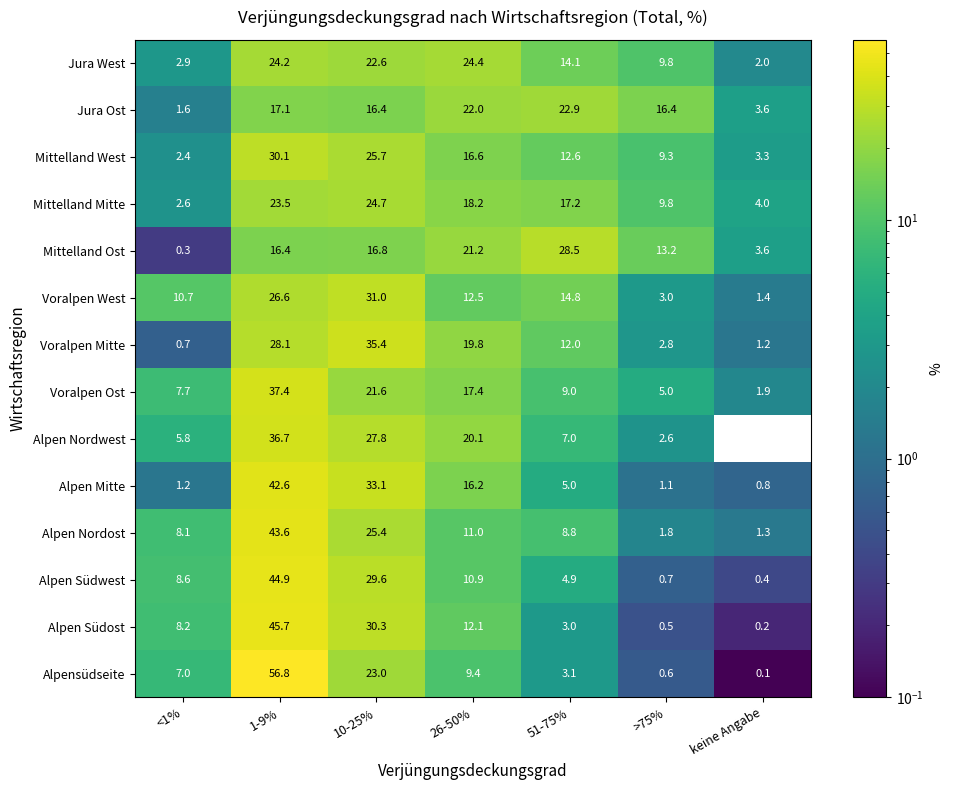

What is the sum of the Alpensüdseite values at 1-9% and keine Angabe?

56.9